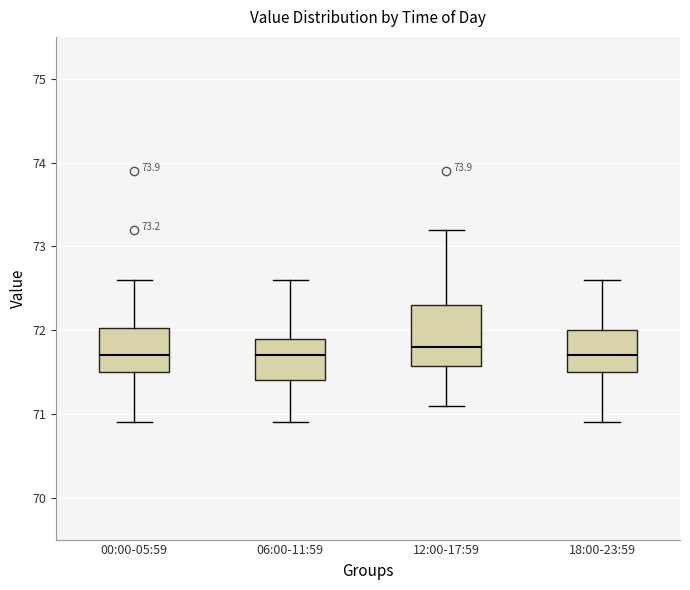

Comparing the boxes themselves (not the whiskers), which one is the tallest?

12:00-17:59